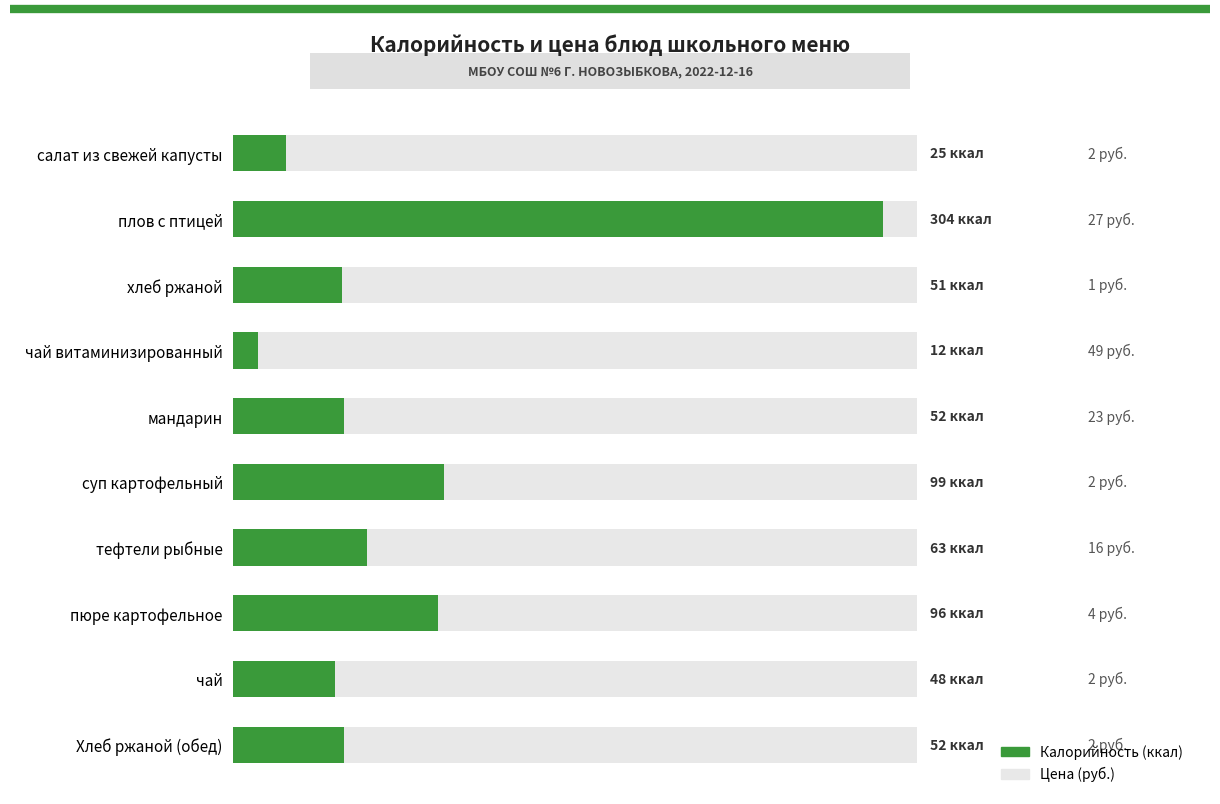

Count the number of values greater than 52.

4